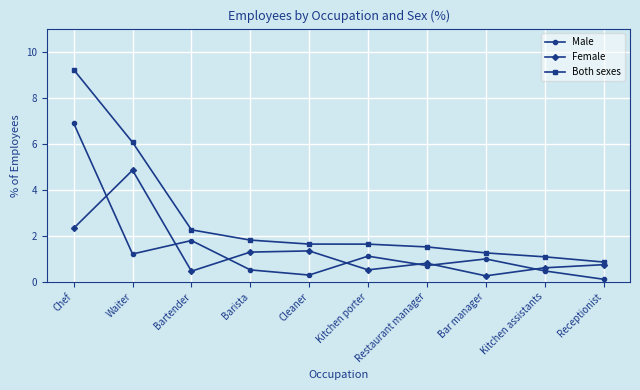

The value of Female at Cleaner is 0.3. True or false?

False